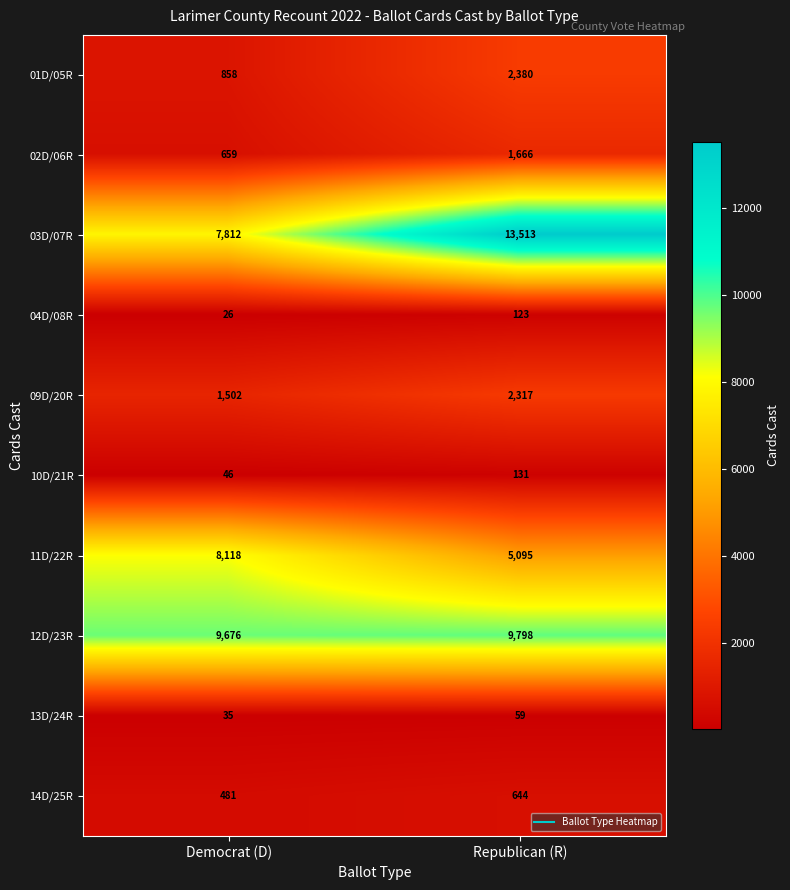

Which series changed the most between Democrat (D) and Republican (R)?

03D/07R